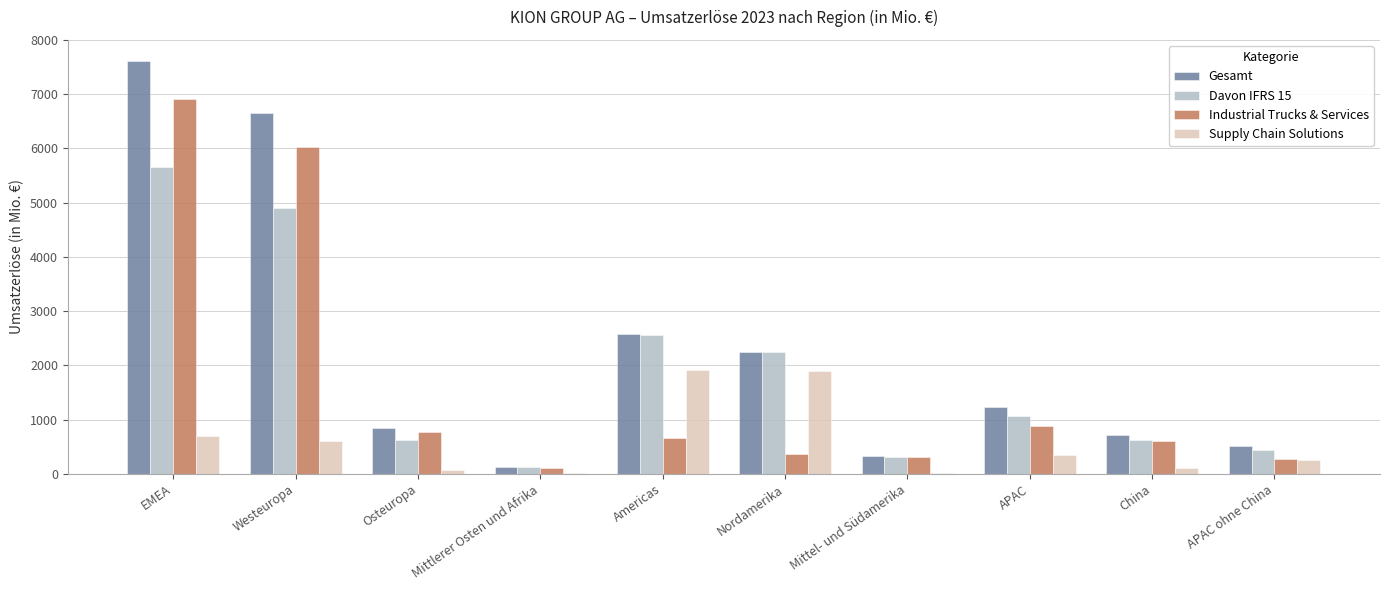

Are the bars grouped side by side (vs. stacked)?

Yes